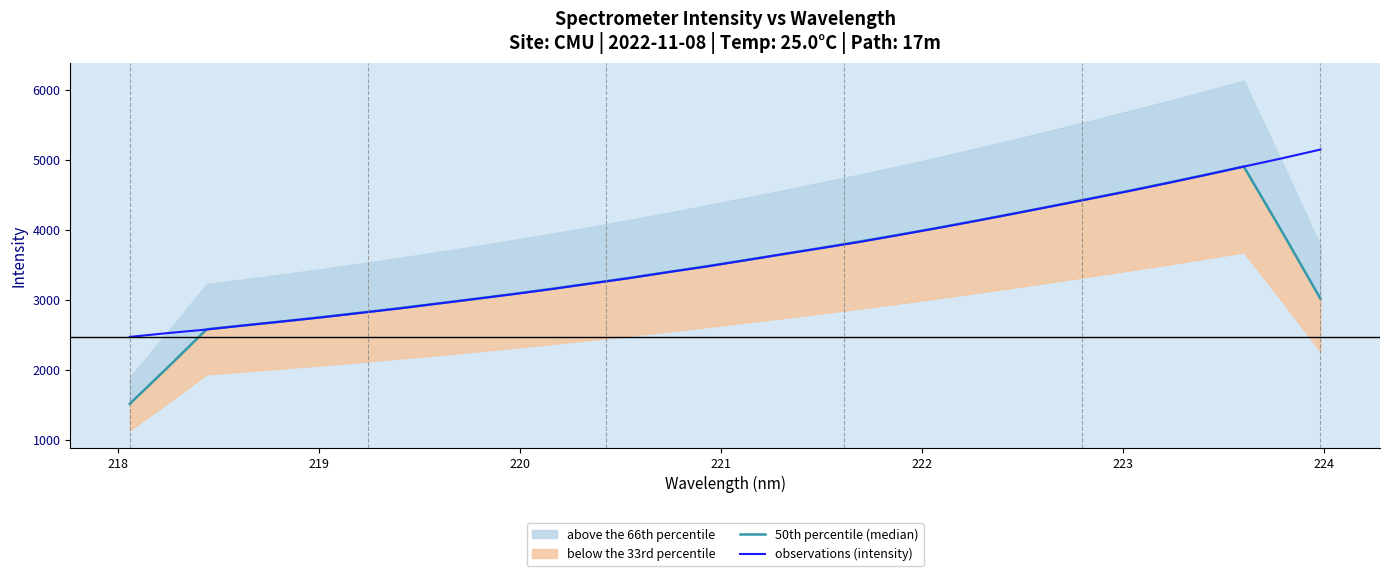

Is the value of observations (intensity) at 21 greater than the value of 50th percentile (median) at 225?

Yes